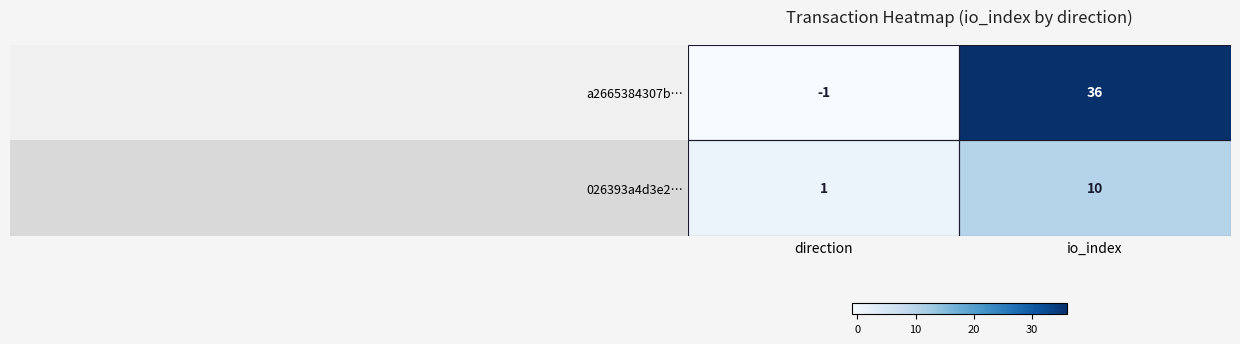

At io_index, list the series in order from largest to smallest.

a2665384307b…, 026393a4d3e2…